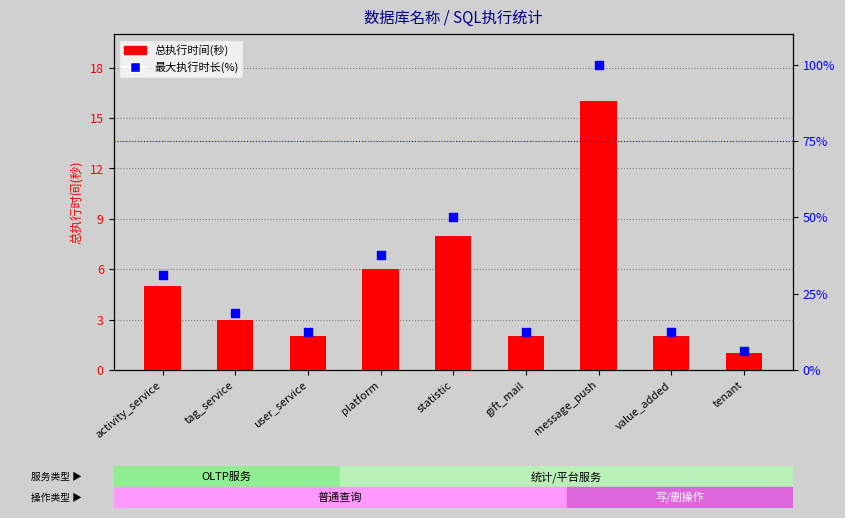

What is the total value across all series at gift_mail?

14.5